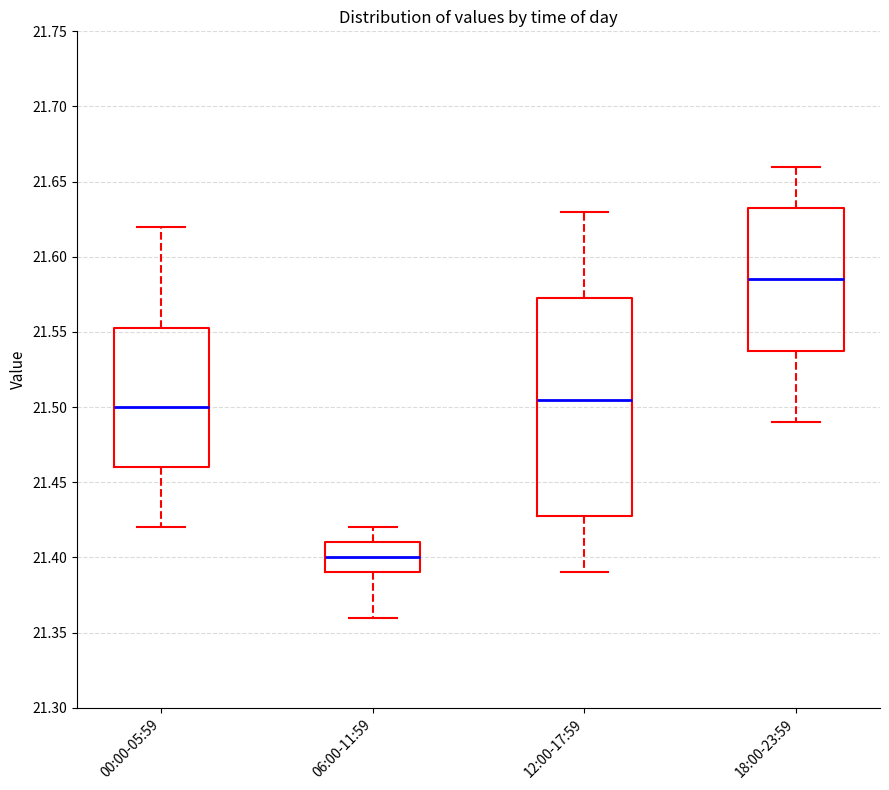

Which box has the highest median line?

18:00-23:59